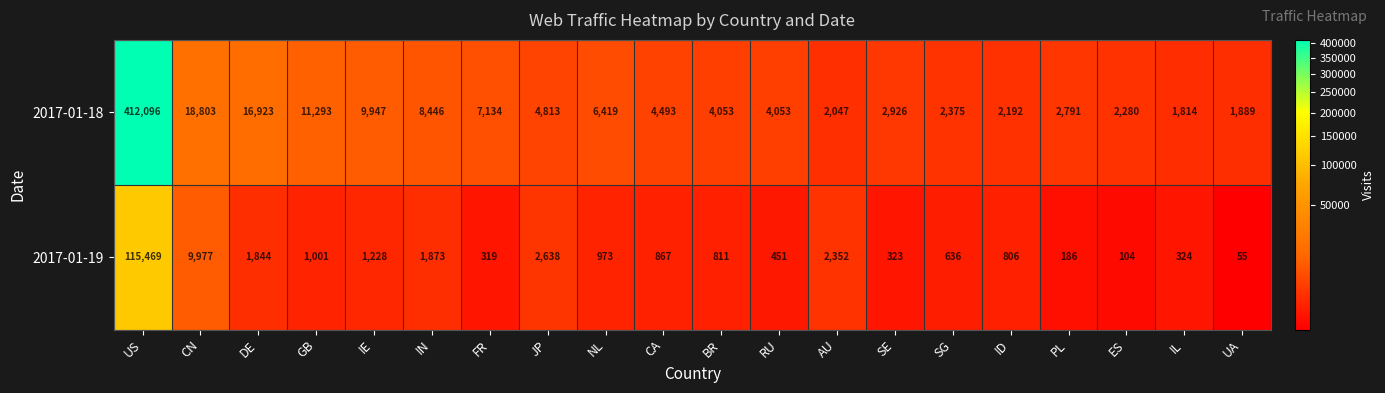

What is the spread (max minus min) of values at SE?

2603